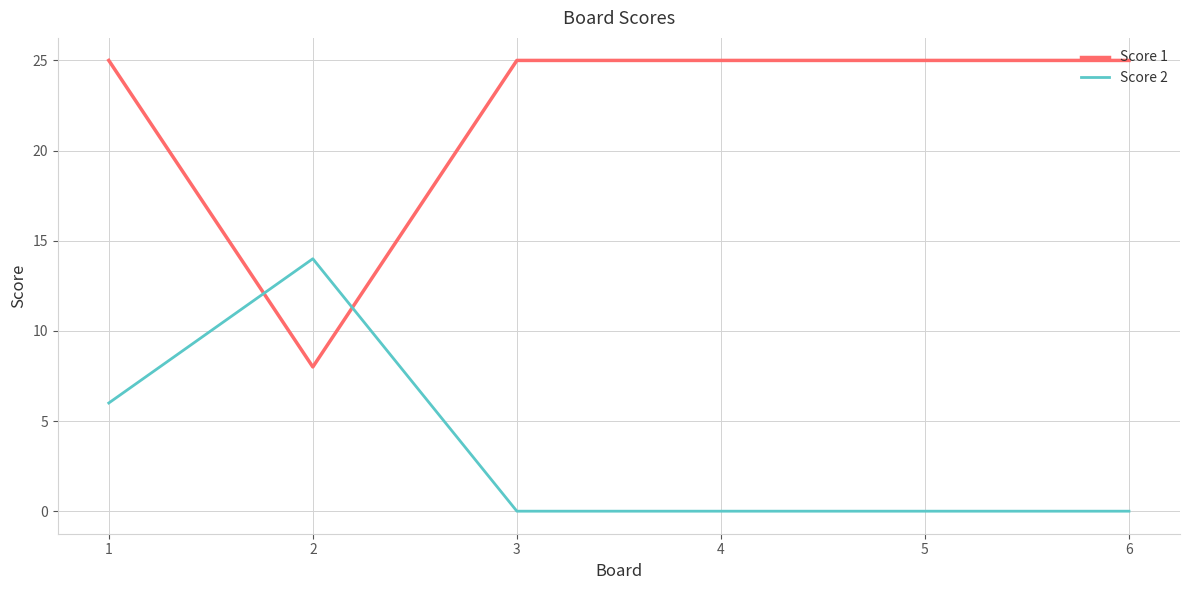

What is the total value across all series at 1?

31